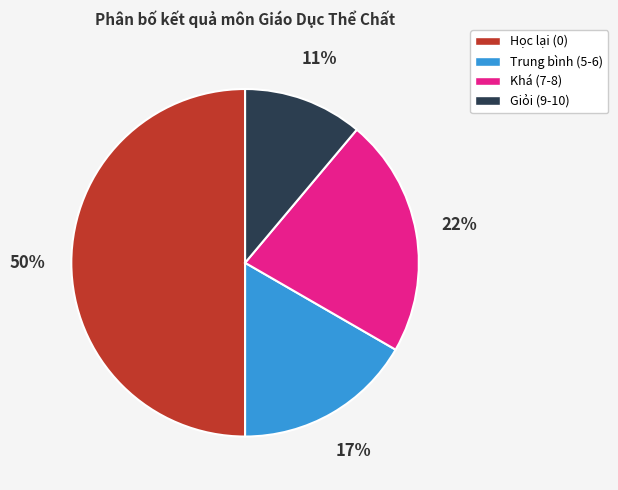

How many segments does this pie chart have?

4